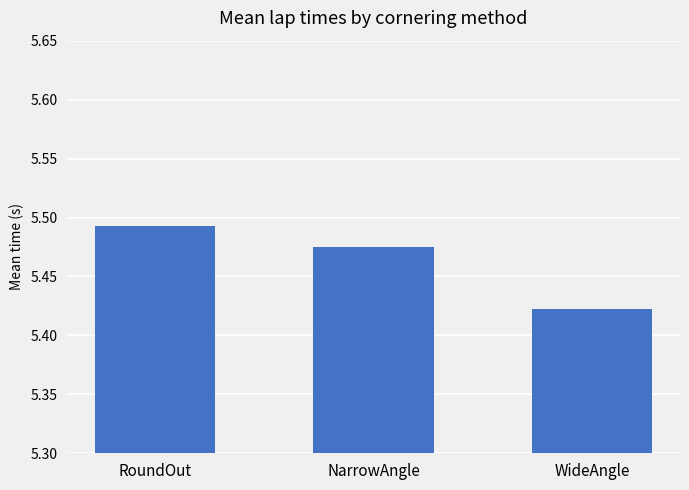

Approximately how many times larger is the value at RoundOut compared to NarrowAngle?

1.0